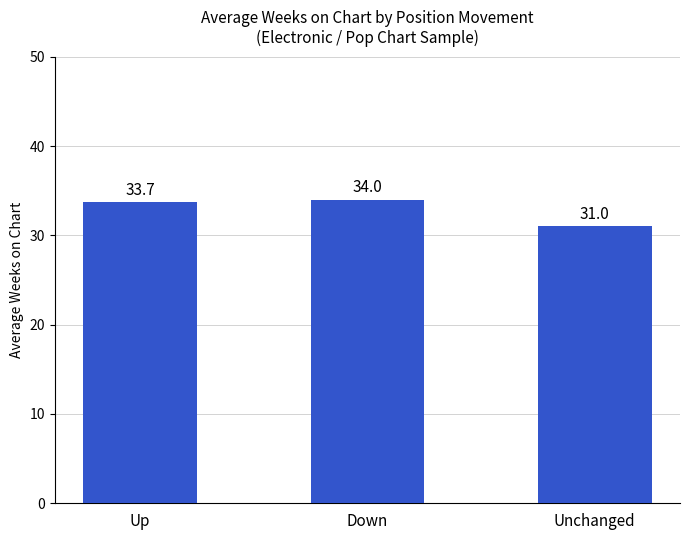

Where is the data nearest to the value 32?

Unchanged